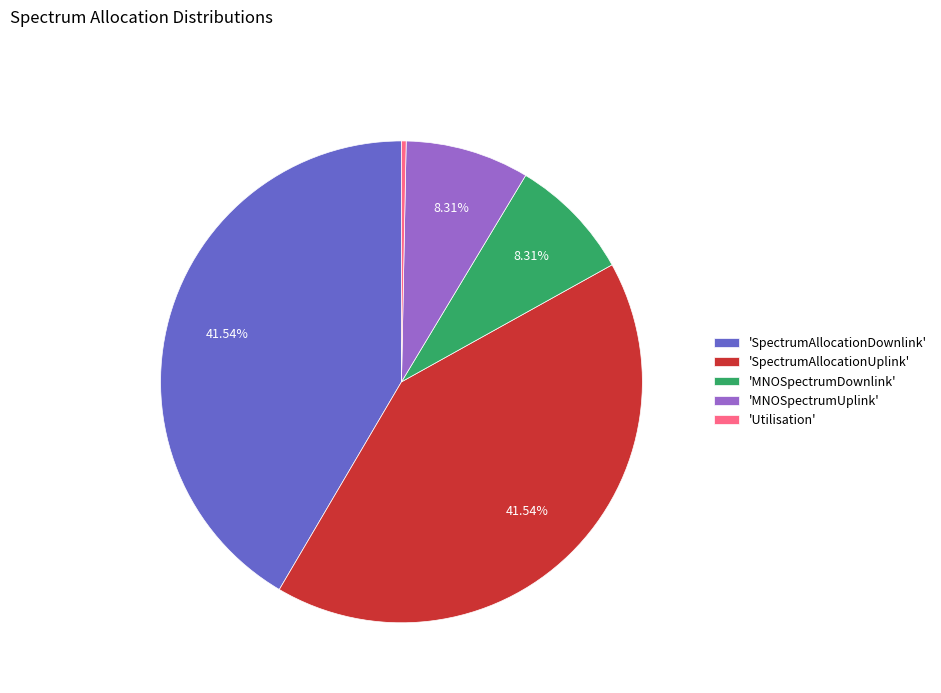

Does 'MNOSpectrumUplink' account for over 50% of the chart?

No